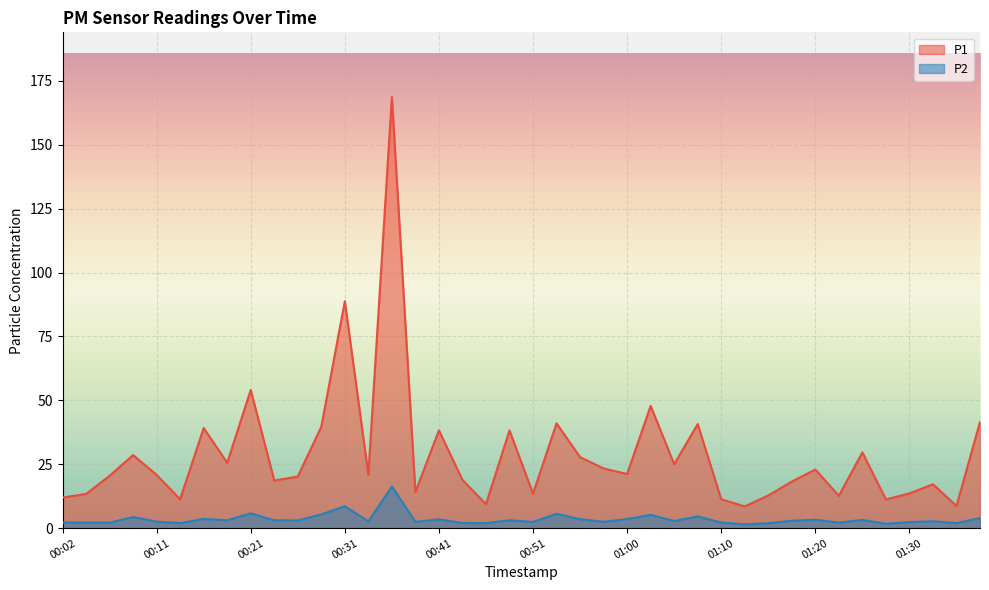

Which series has the largest total across all categories?

P1